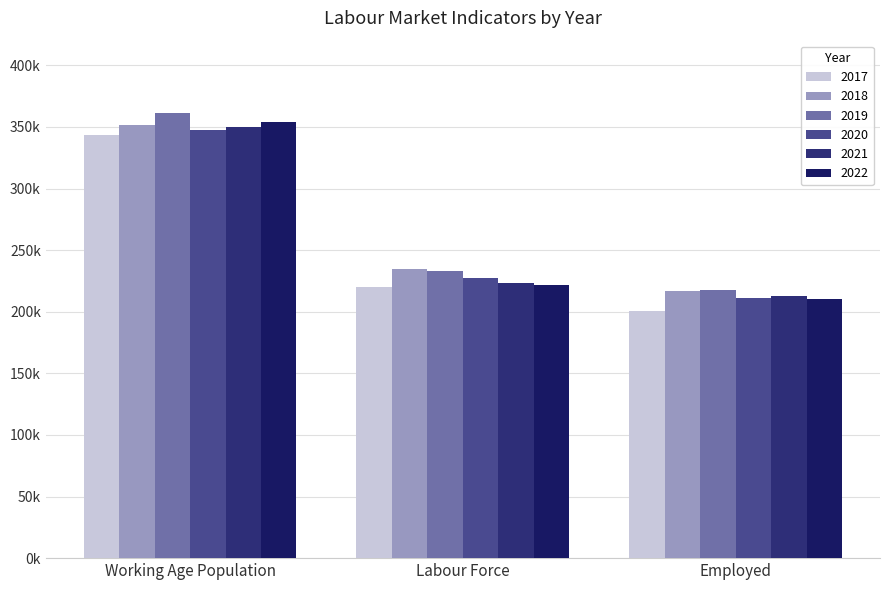

What is the sum of all 2020 values?

786273